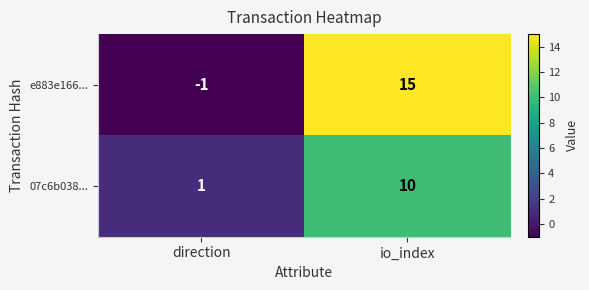

The value of e883e166... at direction is 0. True or false?

False